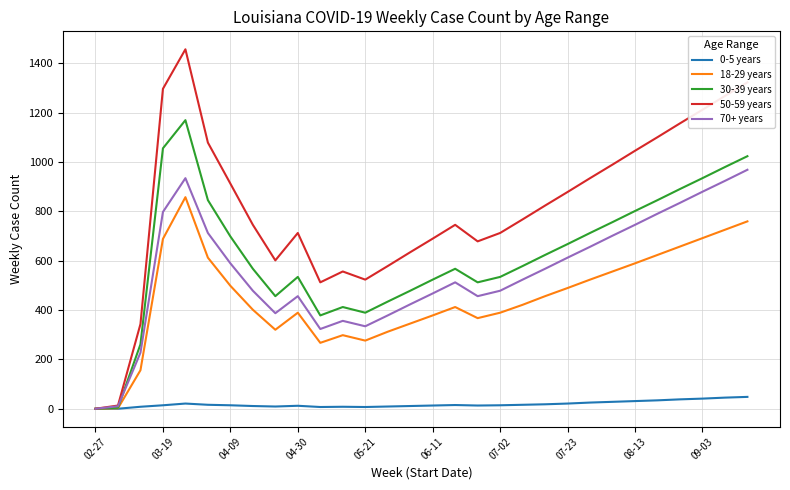

What is the greatest value displayed?

1456